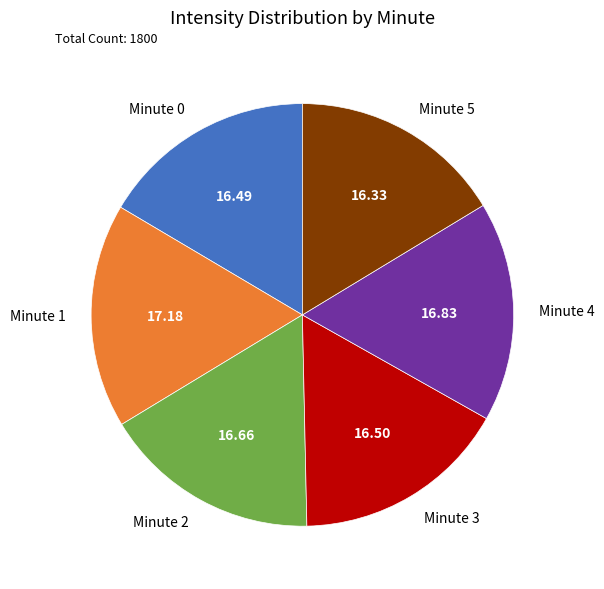

Does any single category account for the majority?

No